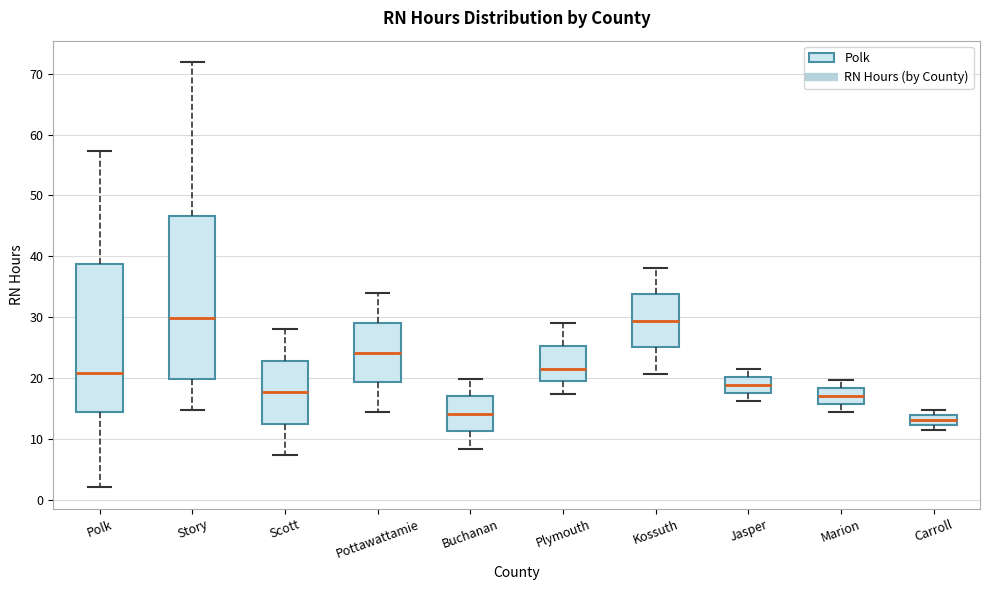

Reading left to right, read every box against the y-axis: the position of its median line, the range the box covers, and the ends of its whiskers. The values are not printed on the chart, so give them approximately, as read against the axis.

Polk: median 21, box 14 to 39, whiskers 2 to 57
Story: median 30, box 20 to 47, whiskers 15 to 72
Scott: median 18, box 12 to 23, whiskers 7 to 28
Pottawattamie: median 24, box 19 to 29, whiskers 14 to 34
Buchanan: median 14, box 11 to 17, whiskers 8 to 20
Plymouth: median 21, box 19 to 25, whiskers 17 to 29
Kossuth: median 29, box 25 to 34, whiskers 21 to 38
Jasper: median 19, box 17 to 20, whiskers 16 to 21
Marion: median 17, box 16 to 18, whiskers 14 to 20
Carroll: median 13, box 12 to 14, whiskers 12 (below the box's lower edge) to 15